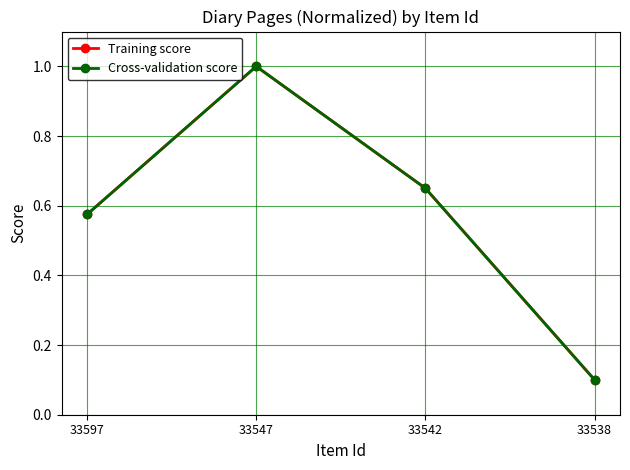

Is it true that Cross-validation score equals 1.0 at 33542?

False